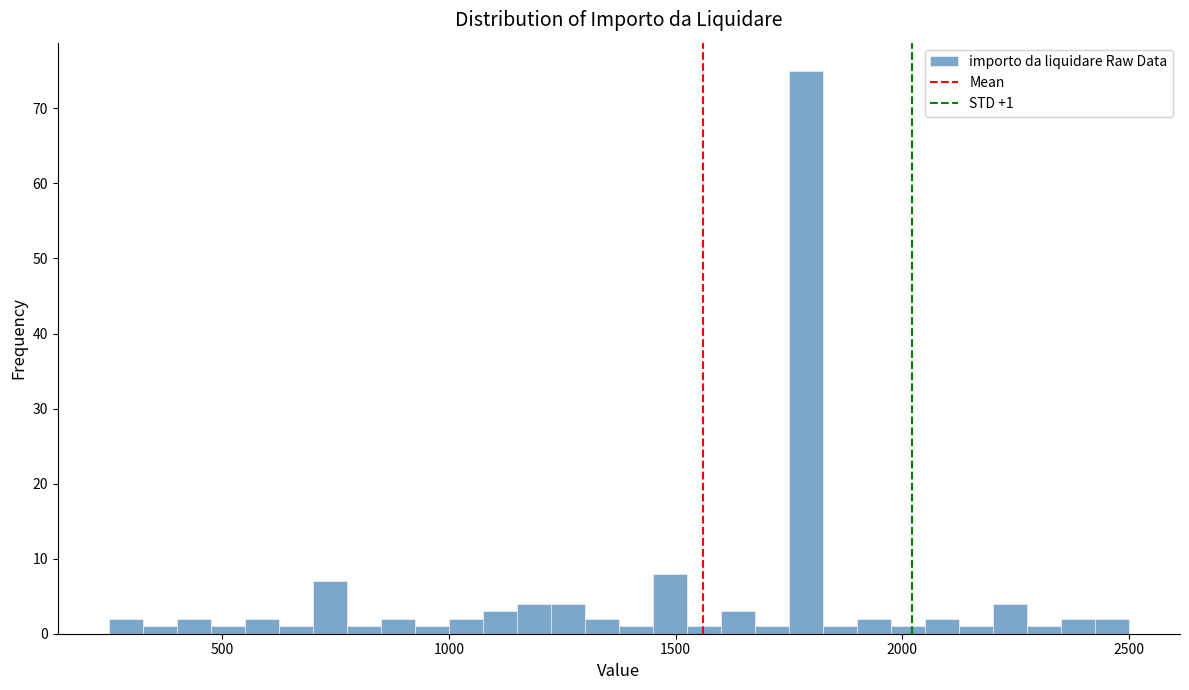

Read against the x-axis, roughly where is the centre of the tallest bar?

1800